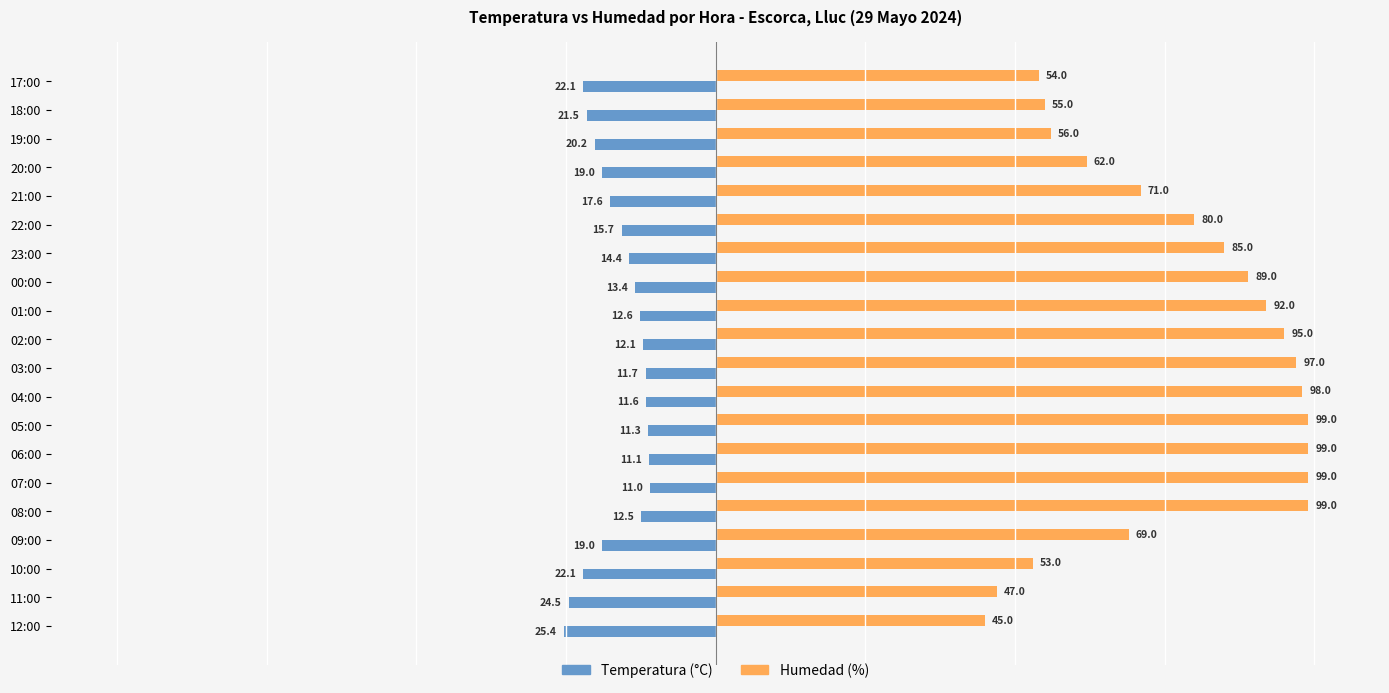

How many values in the Humedad (%) series are below 85?

10